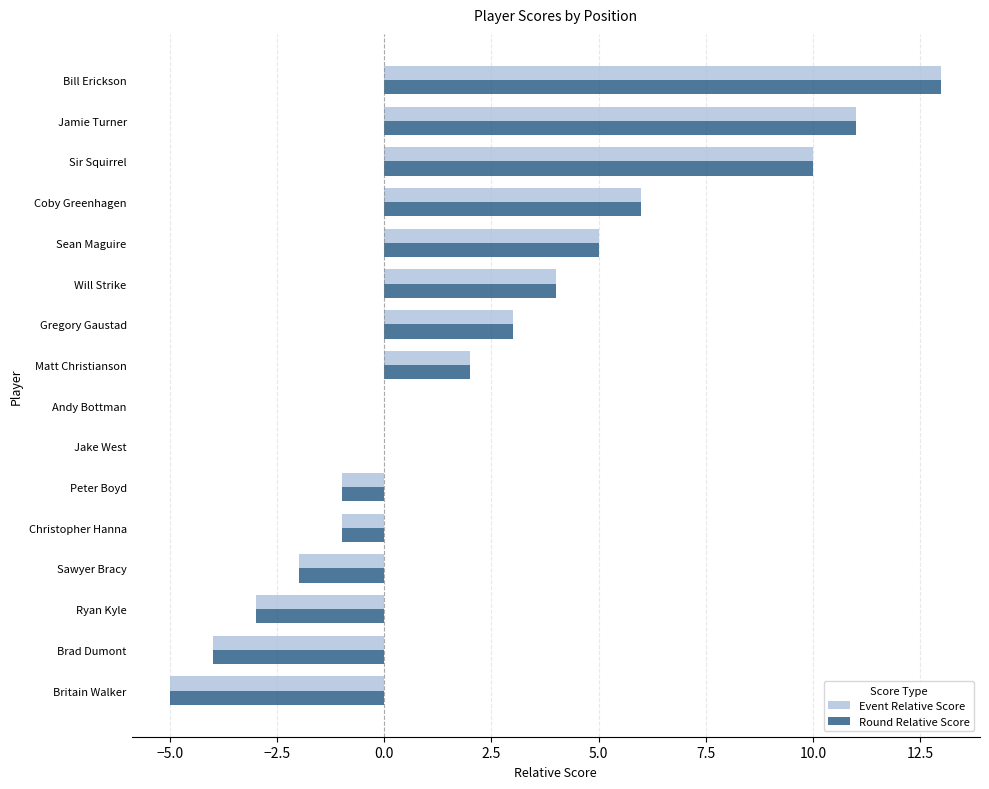

True or false: Round Relative Score has a value of 3 at Sir Squirrel.

False